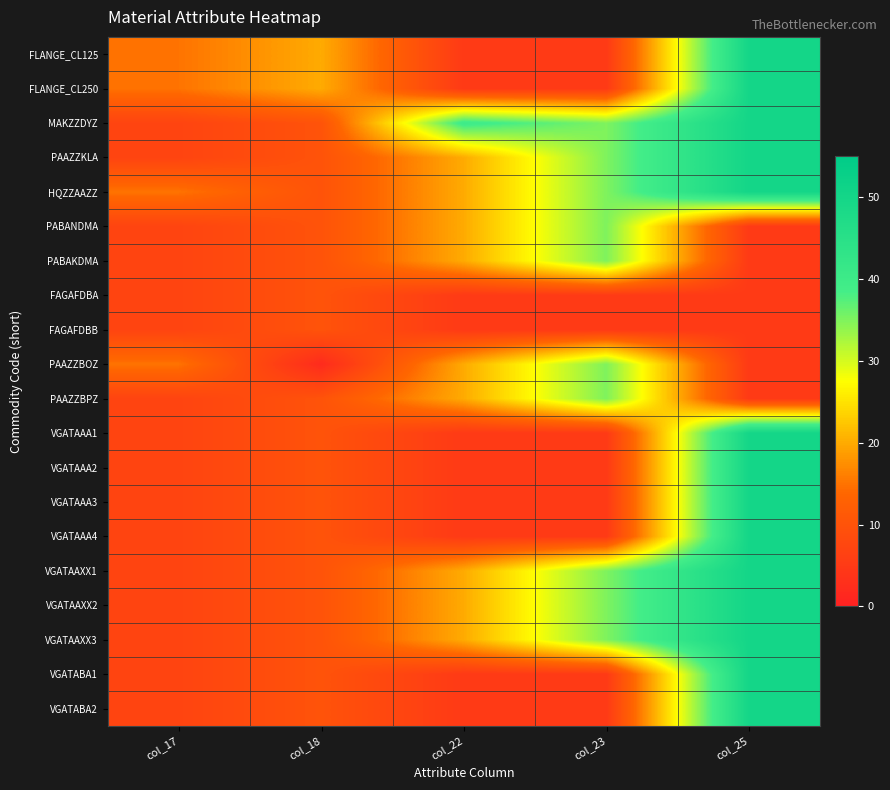

At which category is the sum across all series the highest?

col_25